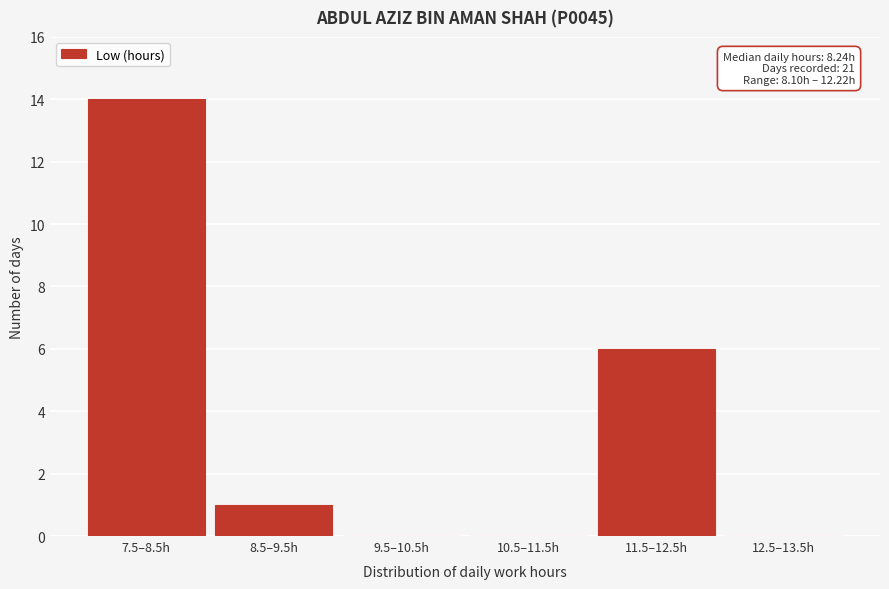

Reading left to right, list all the values displayed in this chart.

7.5–8.5h=14	8.5–9.5h=1	9.5–10.5h=0	10.5–11.5h=0	11.5–12.5h=6	12.5–13.5h=0